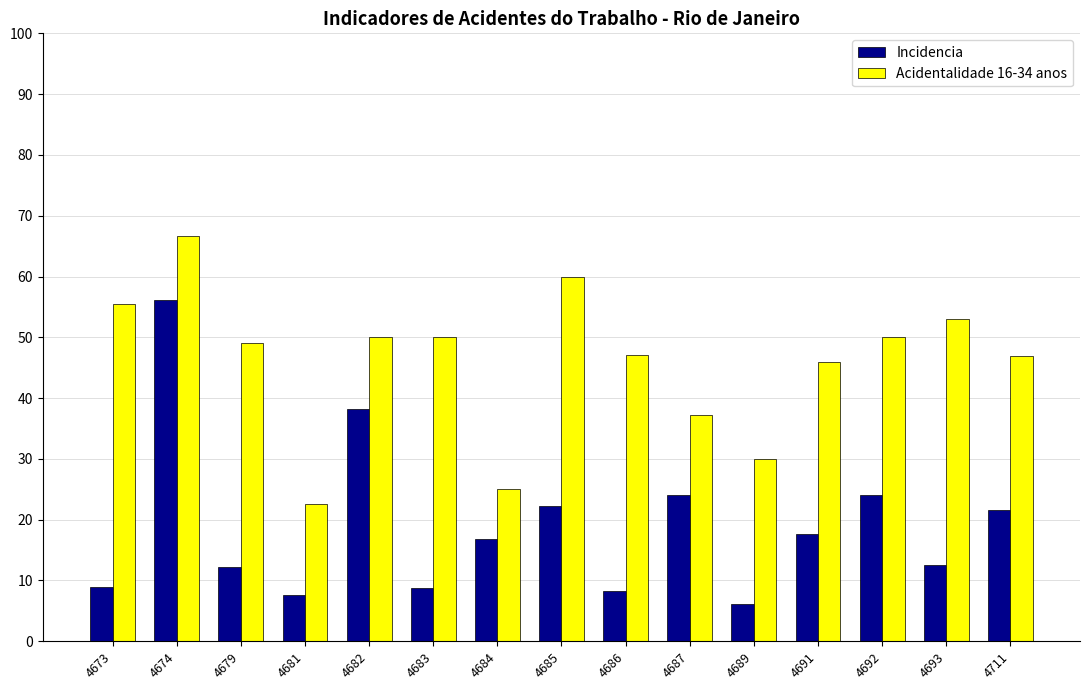

Rank the series by their average value, from lowest to highest.

Incidencia, Acidentalidade 16-34 anos